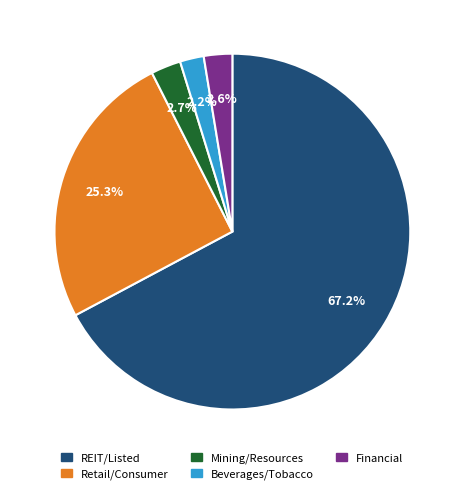

To the nearest percent, what is the average slice percentage?

20%